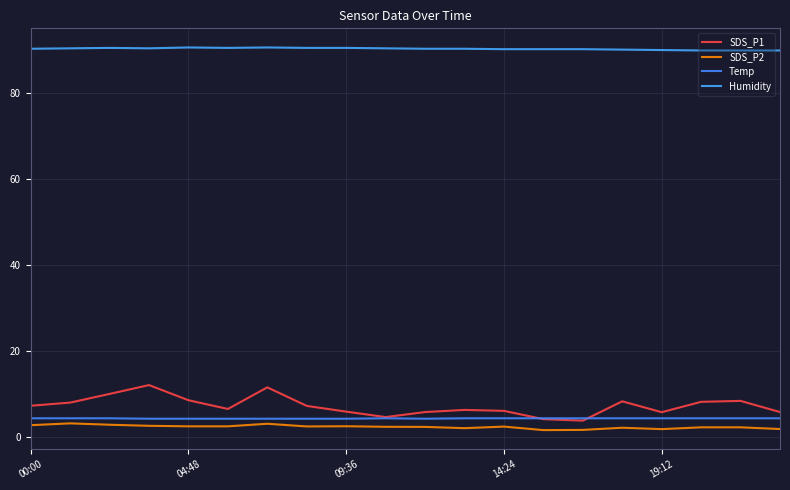

How many lines are shown in the chart?

4